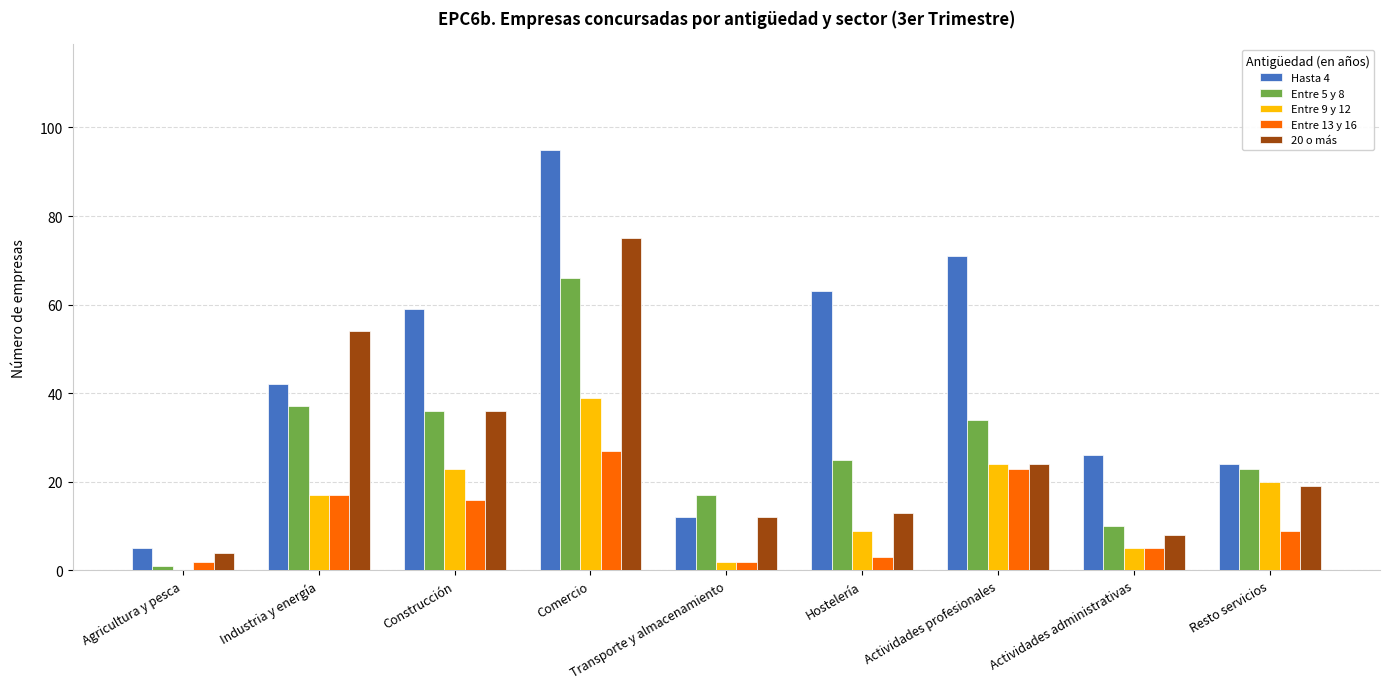

Between Construcción and Actividades administrativas, which series saw the biggest shift?

Hasta 4